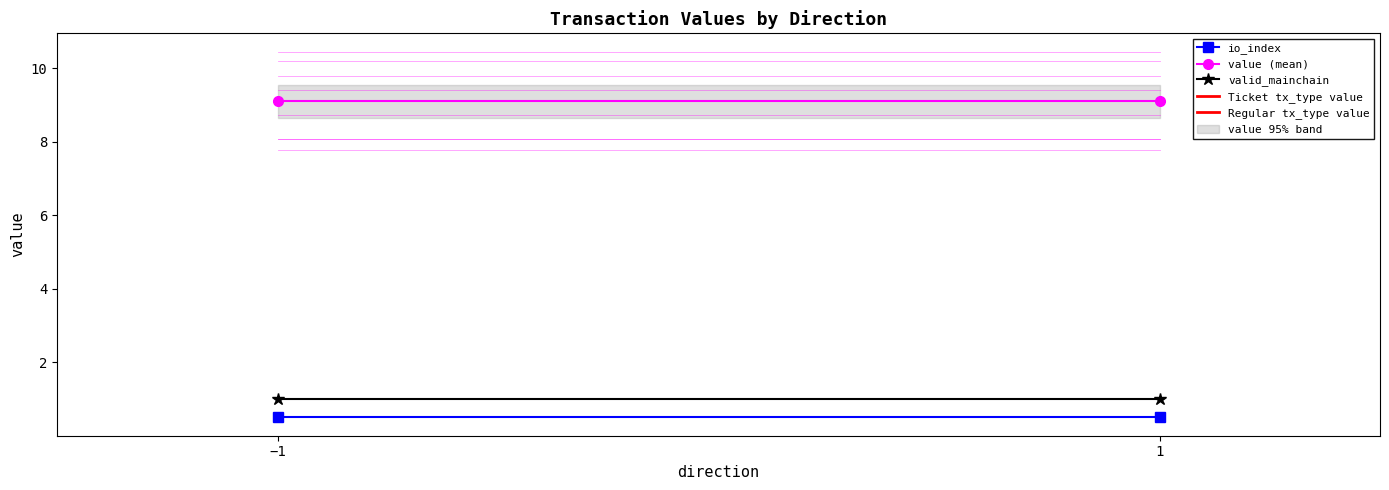

What is the maximum value shown in the chart?

9.1